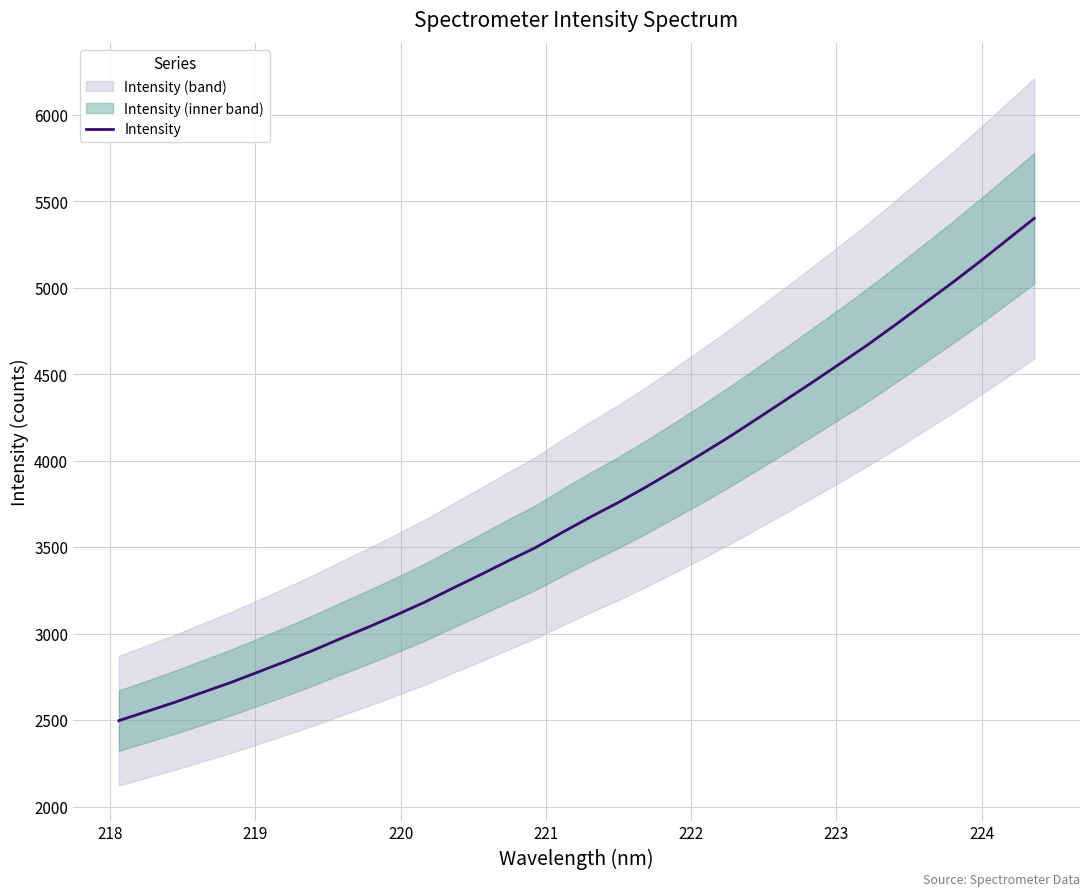

What is the minimum value for Intensity?

2496.6